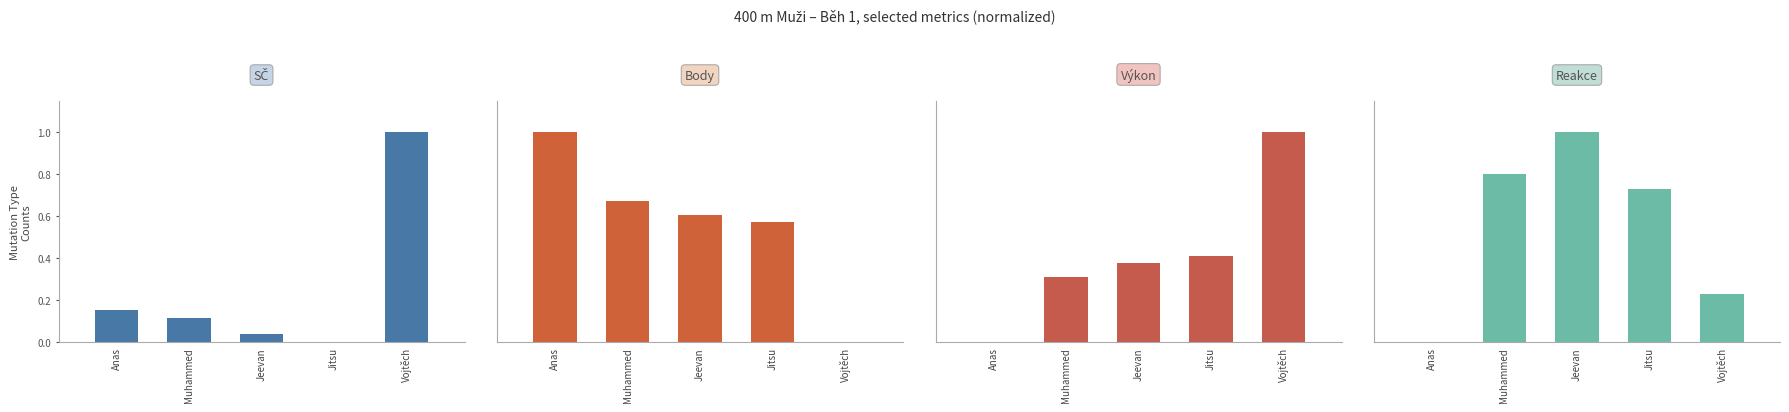

At which category is the sum across all series the highest?

Vojtěch